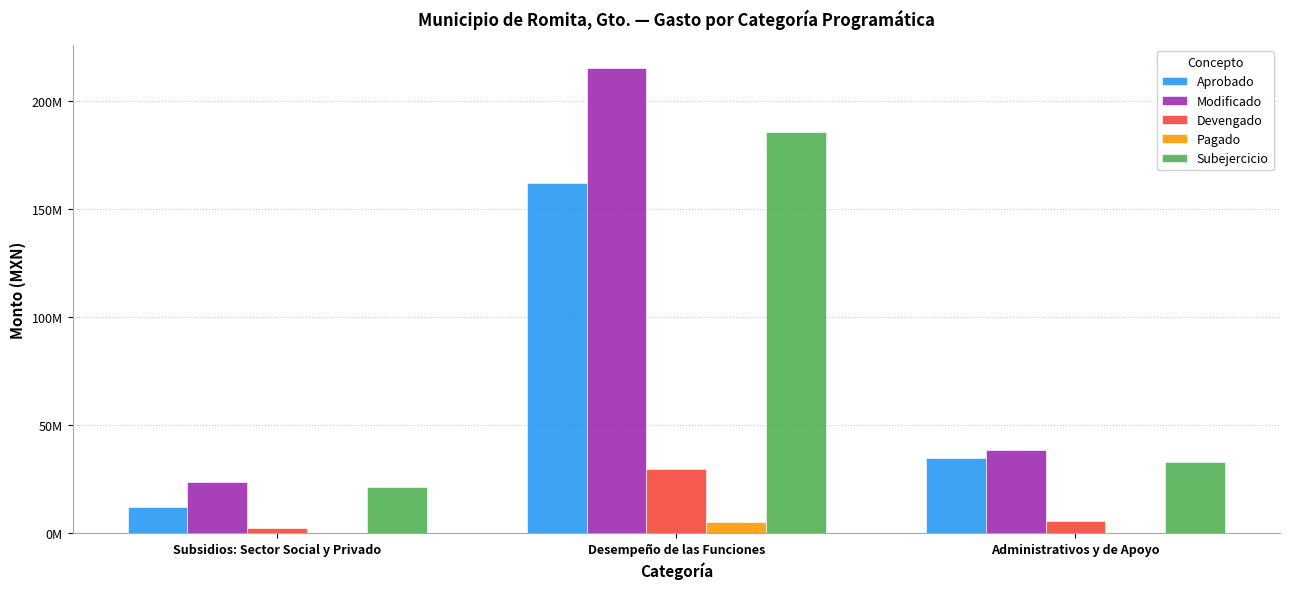

What are all the series names shown in the legend?

Aprobado, Modificado, Devengado, Pagado, Subejercicio